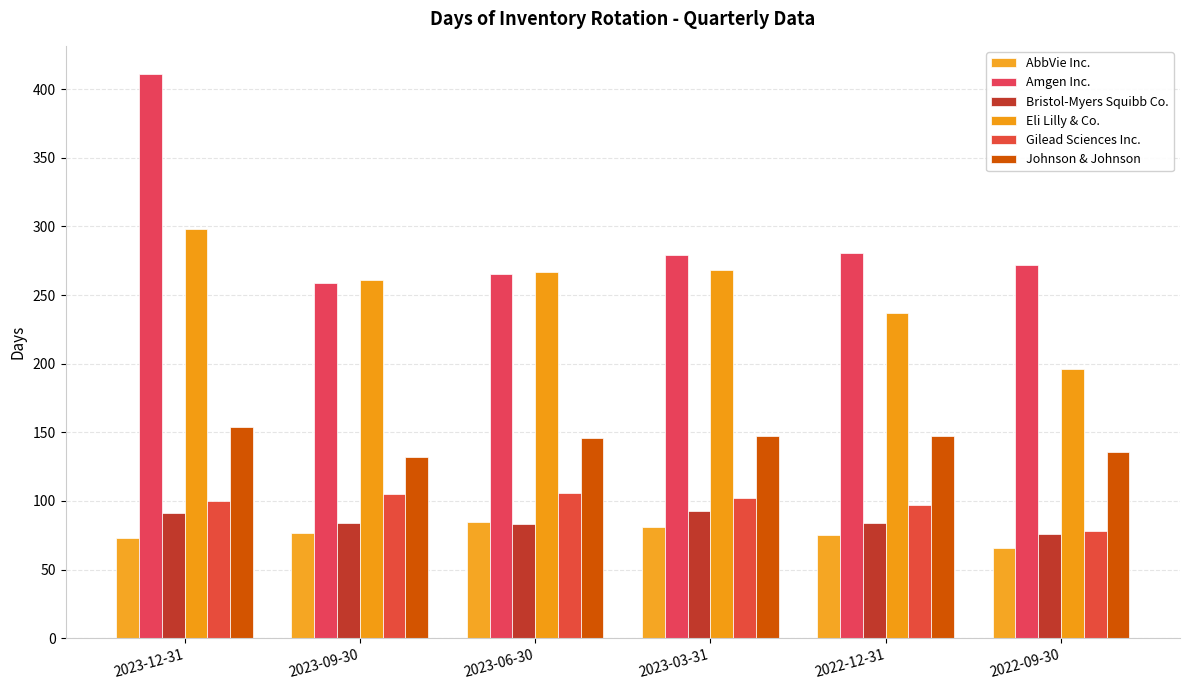

Which category has the highest value in the Amgen Inc. series?

2023-12-31